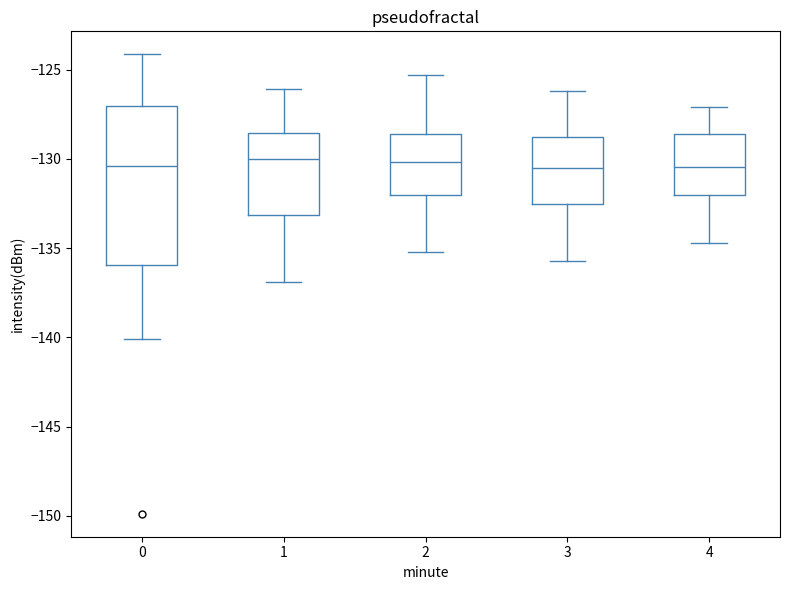

Where does the upper whisker of the box at x = 1 end on the y-axis? The values are not printed on the chart, so give them approximately, as read against the axis.

-126.0